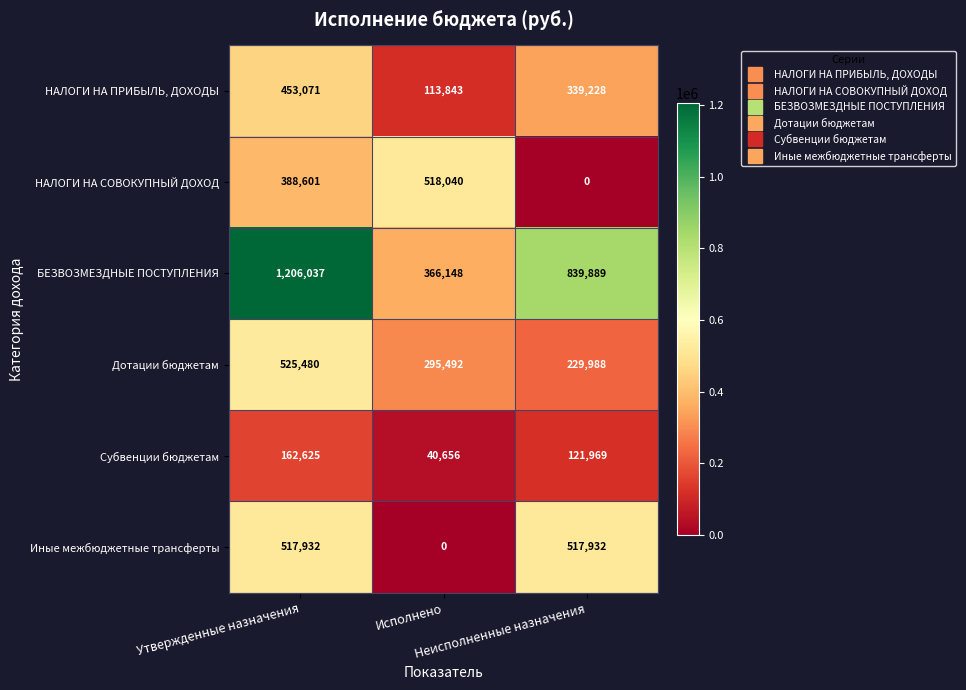

List the series in order of their peak value, highest first.

БЕЗВОЗМЕЗДНЫЕ ПОСТУПЛЕНИЯ, Дотации бюджетам, НАЛОГИ НА СОВОКУПНЫЙ ДОХОД, Иные межбюджетные трансферты, НАЛОГИ НА ПРИБЫЛЬ, ДОХОДЫ, Субвенции бюджетам